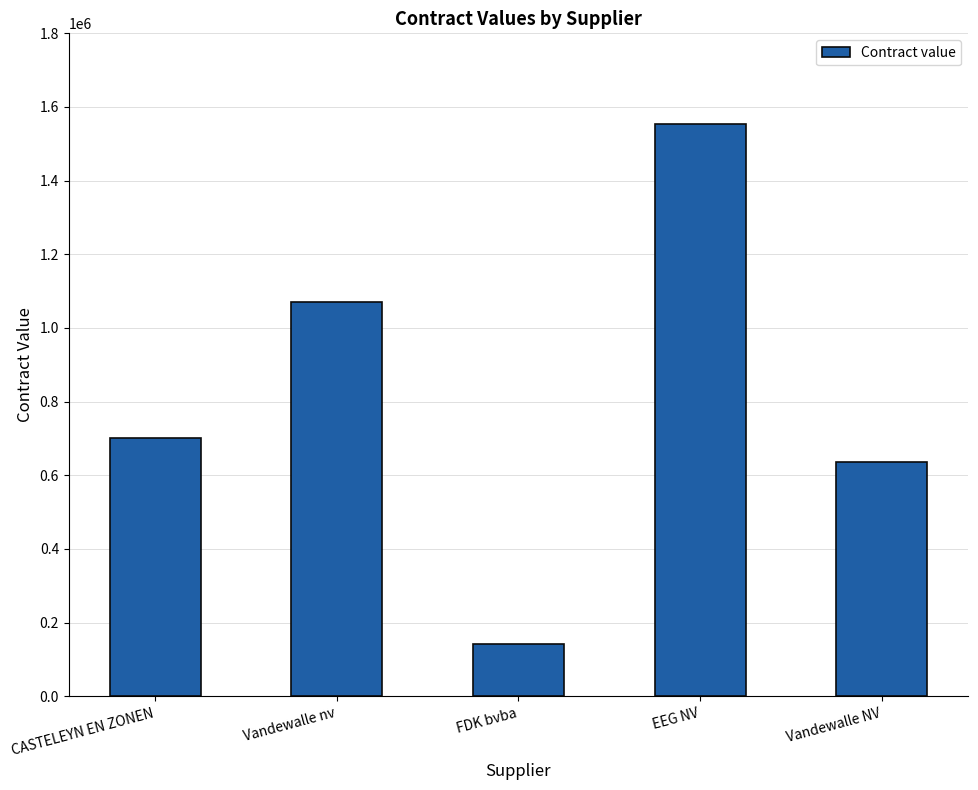

What is the label of the 5th bar from the right?

CASTELEYN EN ZONEN